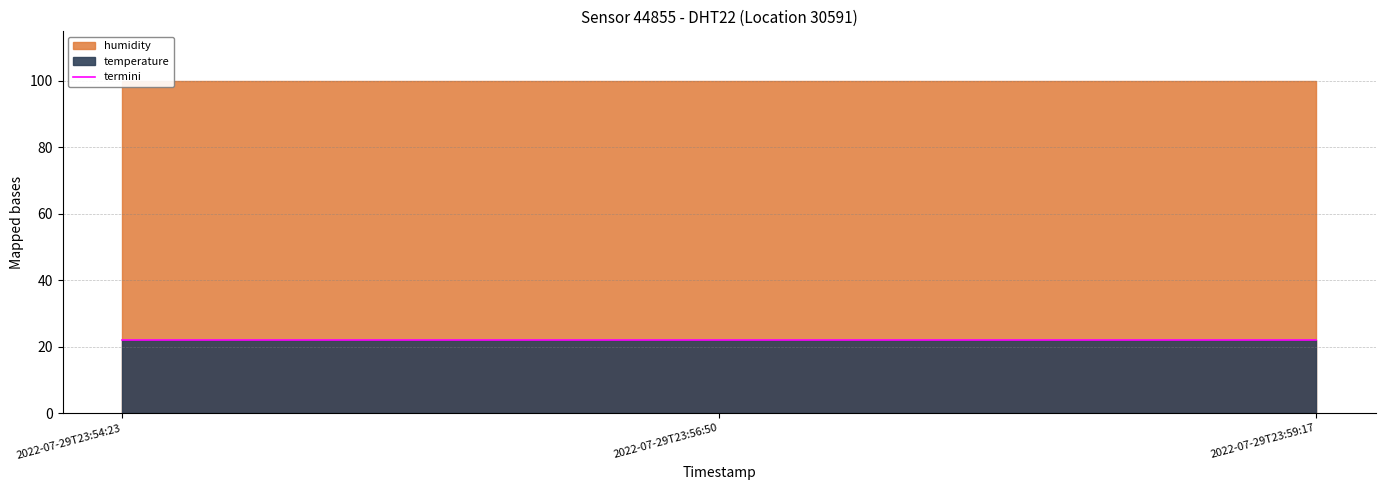

Reading right to left, what are all the values shown in this chart?

22.1	22.0	21.9